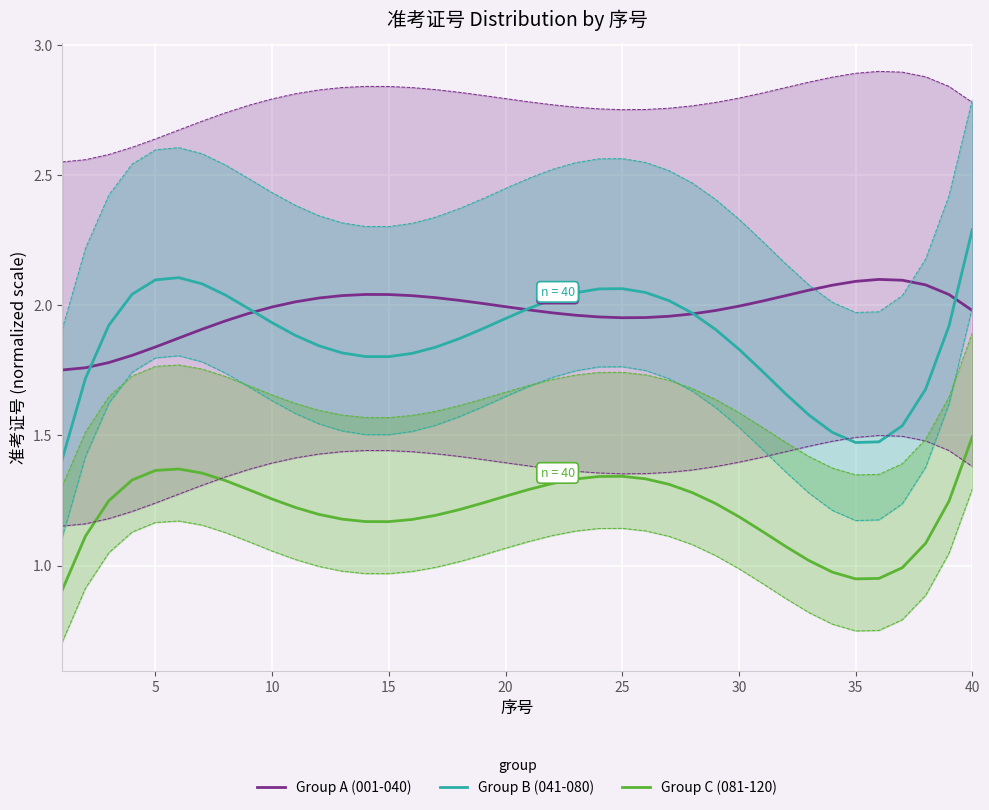

True or false: Group C (081-120) and Group A (001-040) intersect in this chart.

False